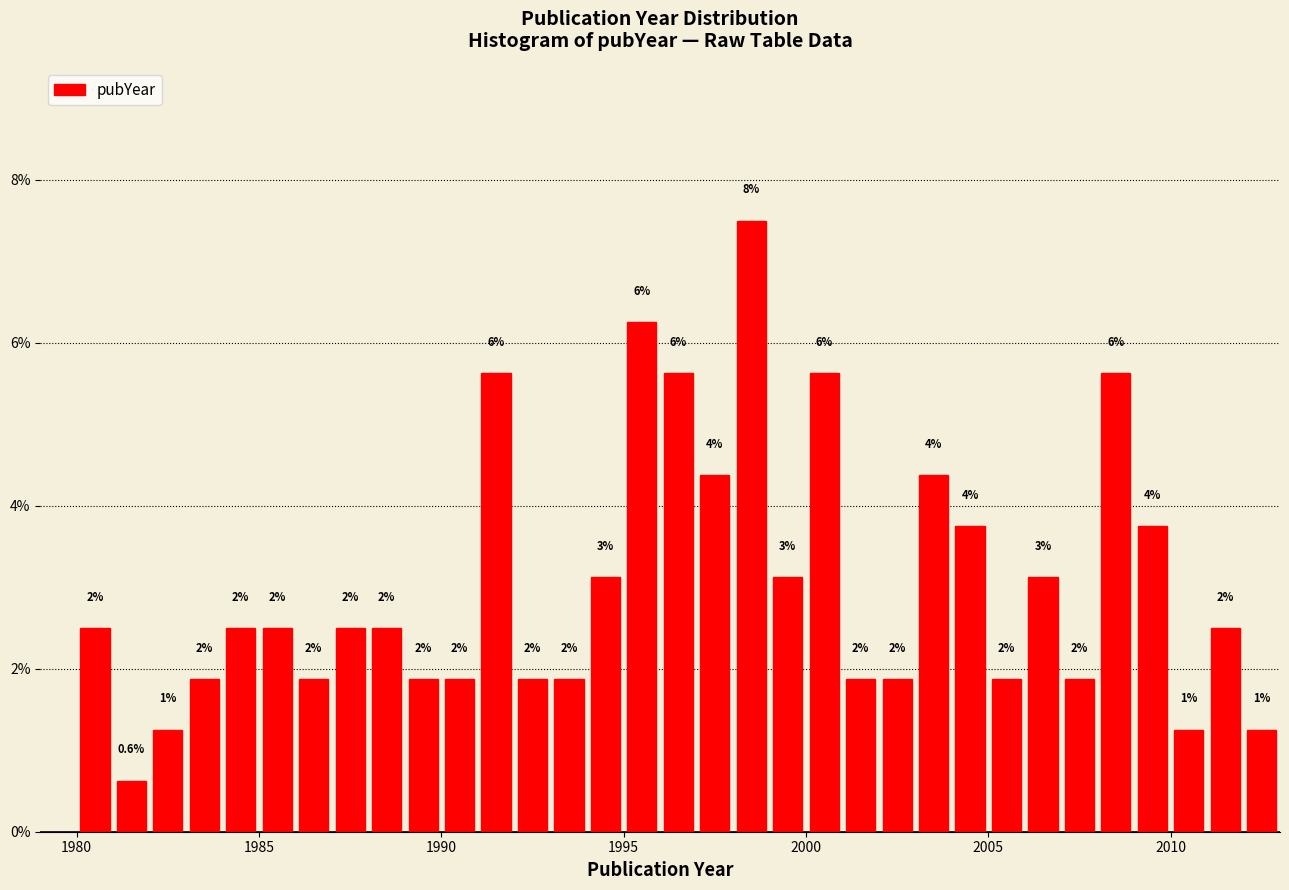

Around what value on the x-axis is the tallest bar? Give the approximate position of its centre, as read against the axis.

1998.5